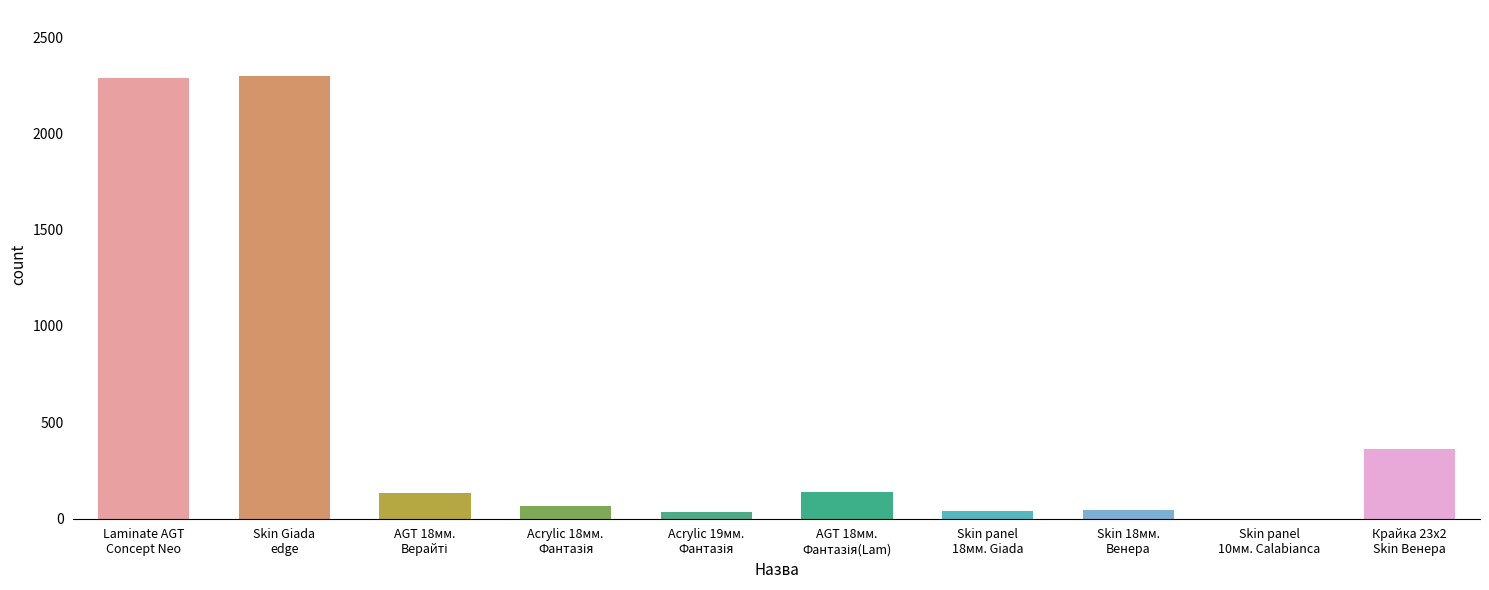

List the labels in order of value, smallest first.

Skin panel 10 мм. Calabianca, Панель акрилова Acrylic 19 мм. Фантазія, Skin panel 18 мм. Giada, Панель Skin 18 мм. Венера, Панель акрилова Acrylic 18 мм. Фантазія, Панель AGT AGT 18 мм. Верайті, Панель AGT AGT 18 мм. Фантазія (Lam), Крайка 23x2 мм. Skin Венера, Laminate AGT Concept Neo Series, Skin Giada edge